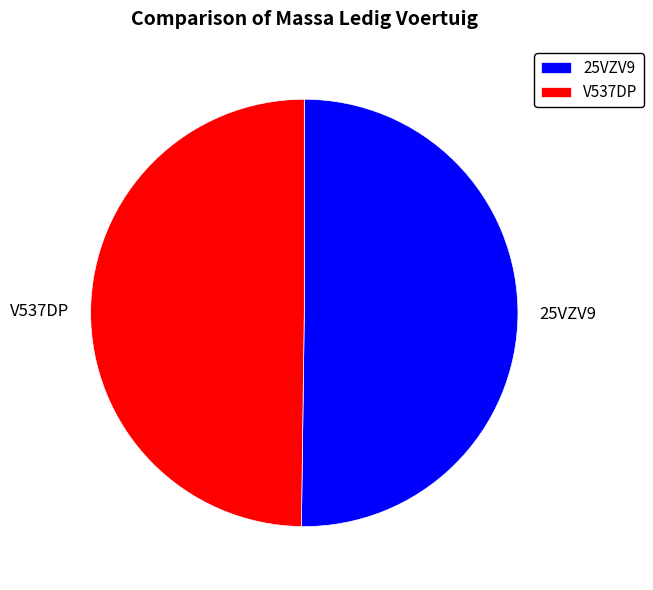

How many slices are in this pie chart?

2